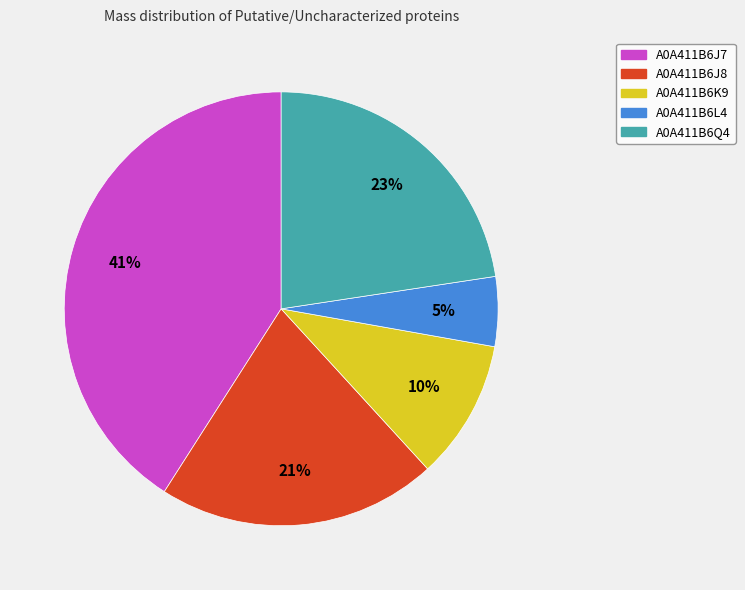

What is the largest slice in the pie chart?

A0A411B6J7